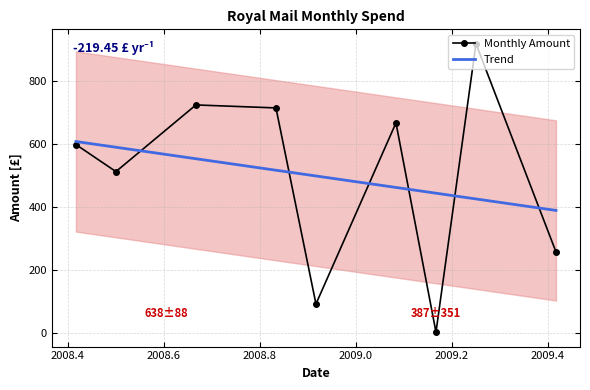

How many interior local peaks does the Monthly Amount series have?

3